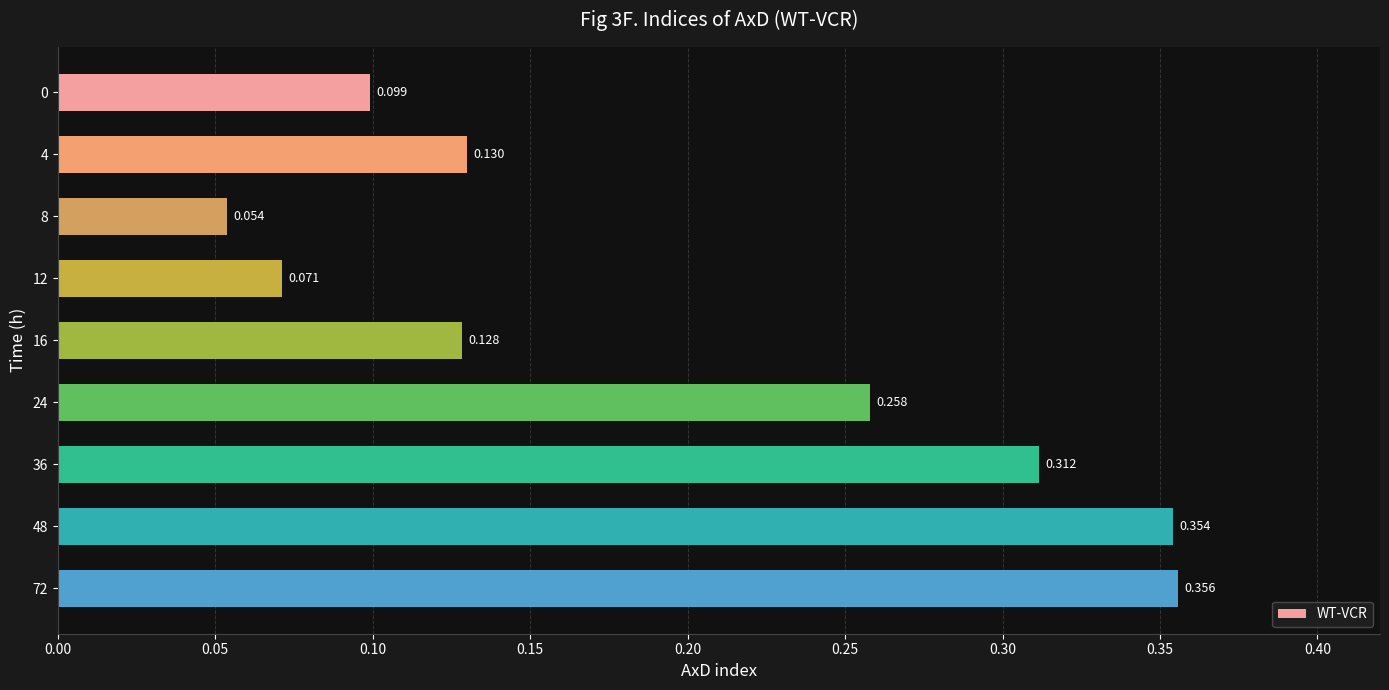

At which category does the chart reach its peak across all series?

72